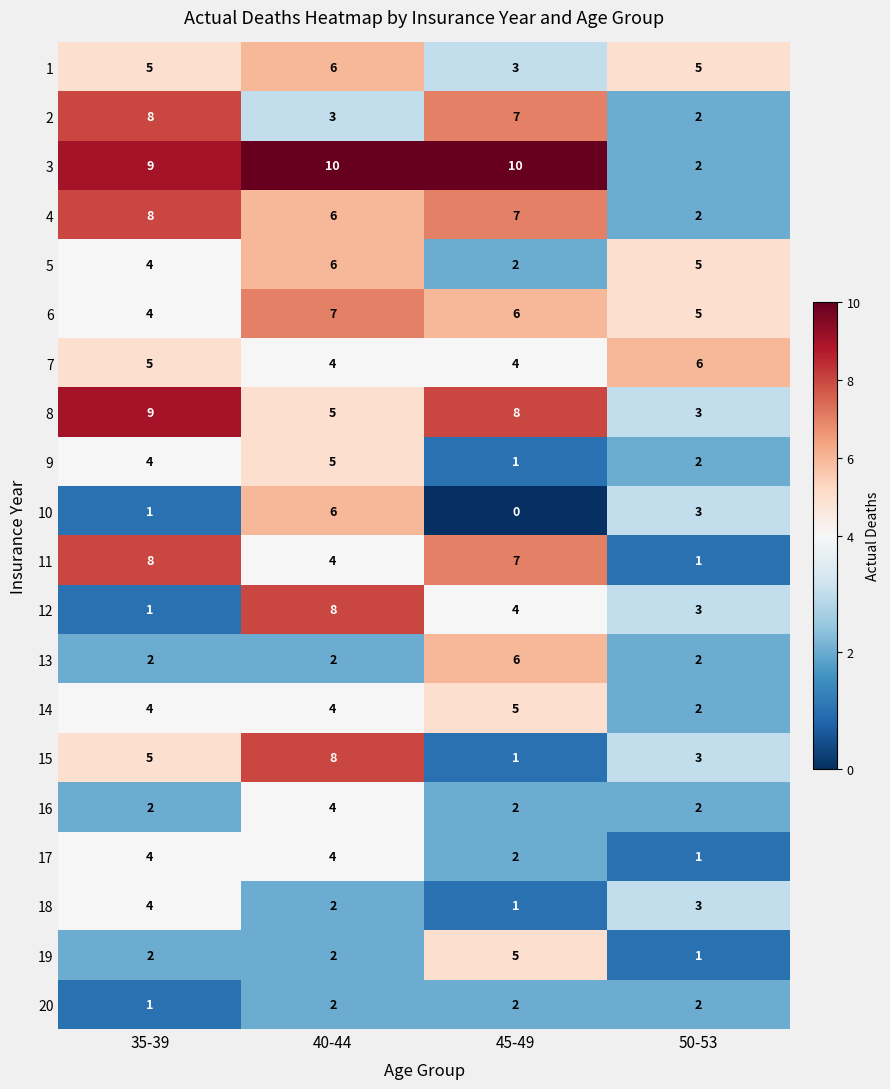

The 13 series shows 2 at 35-39. True or false?

True